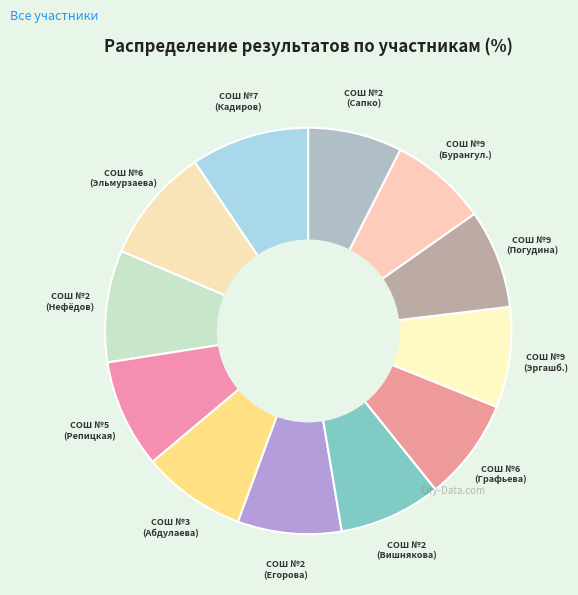

Which slice is the largest?

СОШ №7 (Кадиров)